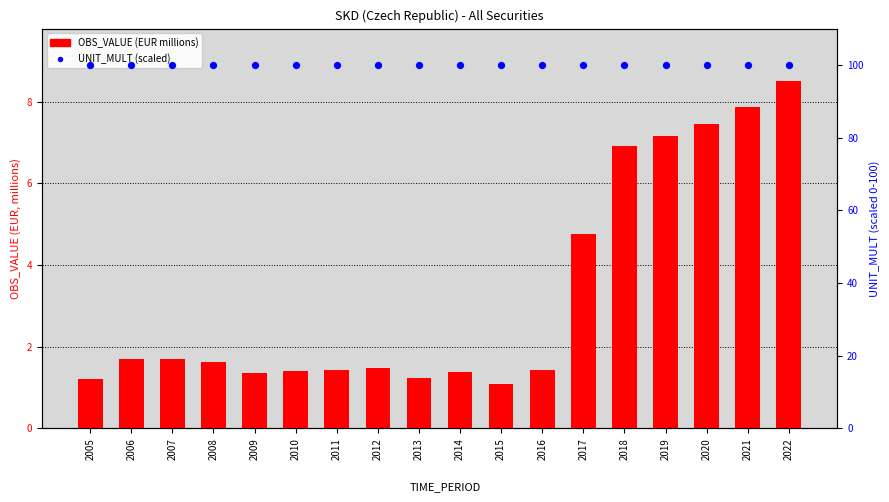

What are all the series names shown in the legend?

OBS_VALUE, UNIT_MULT